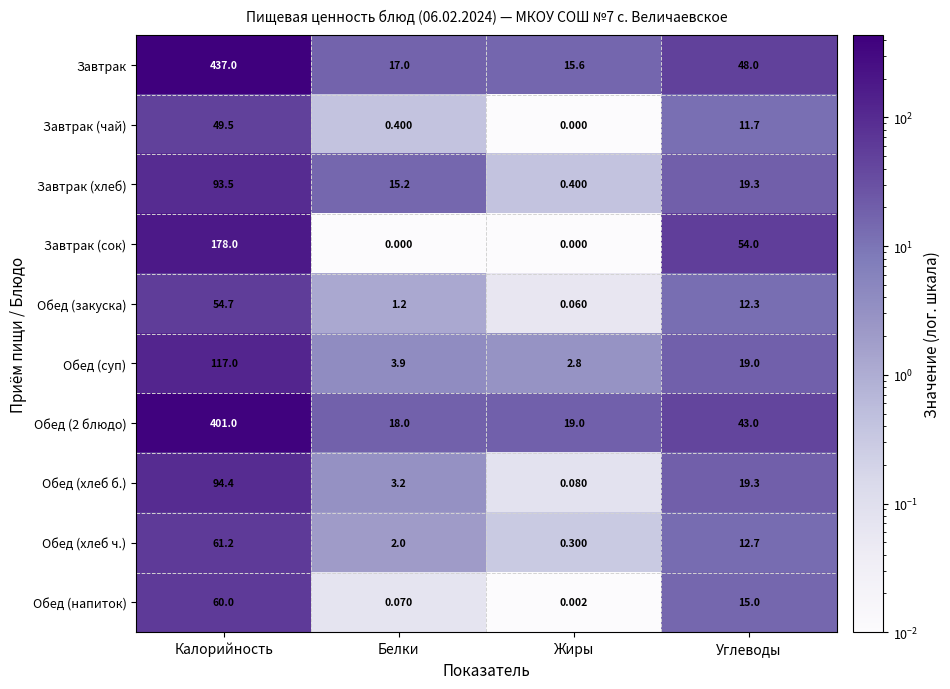

Rank the series by their maximum value, from lowest to highest.

Завтрак (чай), Обед (закуска), Обед (напиток), Обед (хлеб ч.), Завтрак (хлеб), Обед (хлеб б.), Обед (суп), Завтрак (сок), Обед (2 блюдо), Завтрак